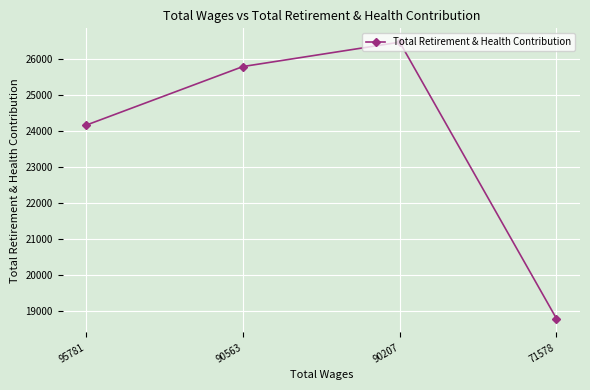

True or false: the data has more than 0 interior local peaks.

True